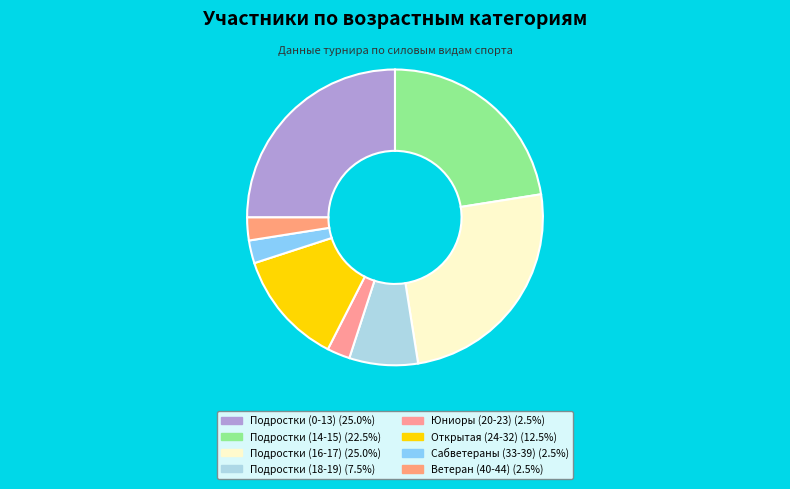

To the nearest percent, what portion does Подростки (18-19) represent?

8%